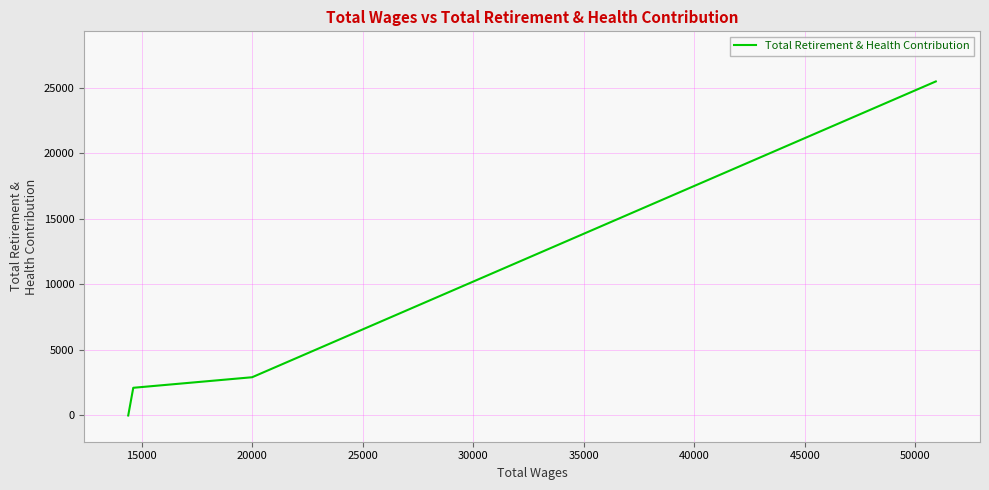

What is the sum of all values?

30488